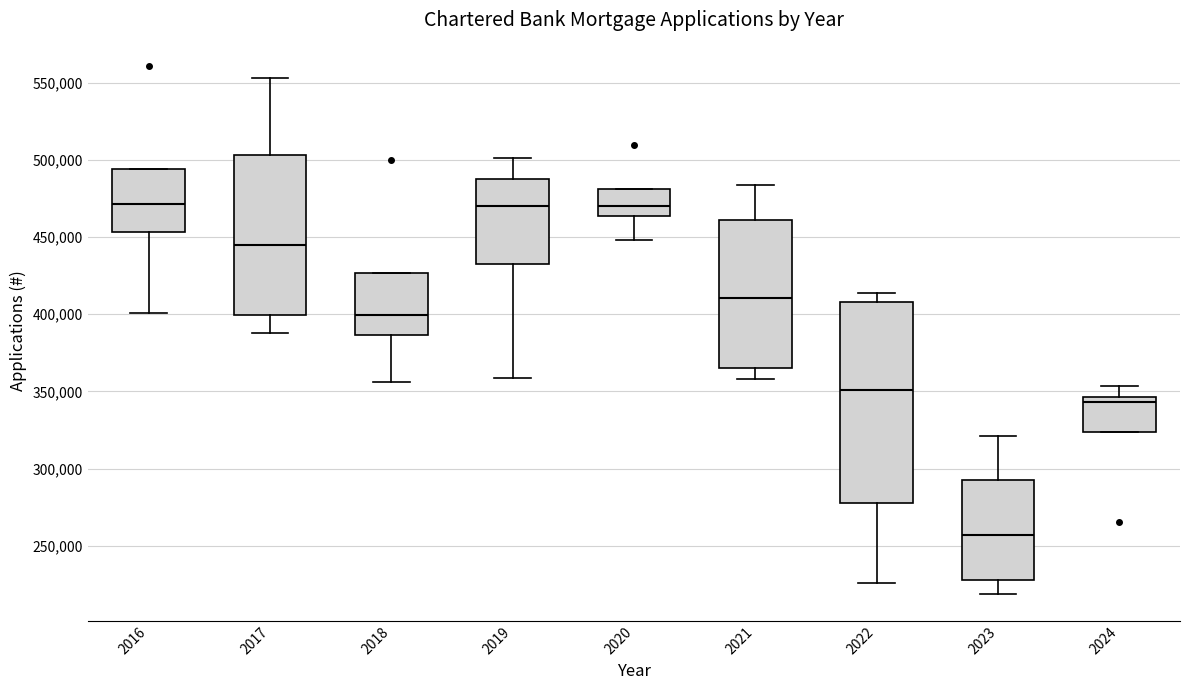

Which box has the lowest median line?

2023